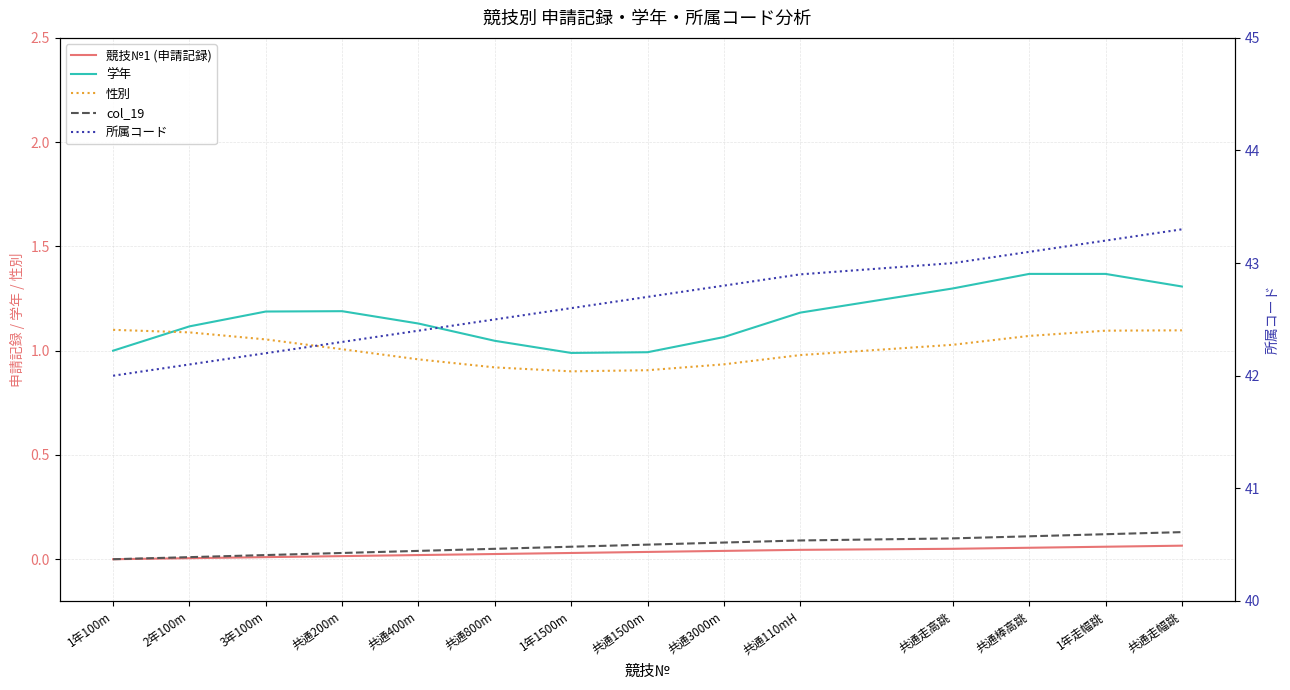

How many distinct data groups are displayed?

5